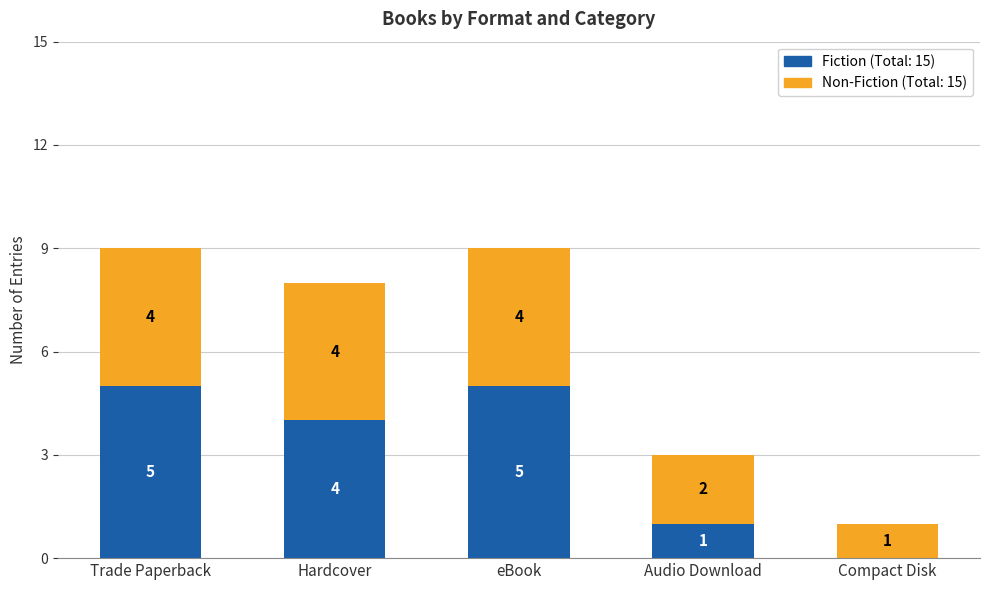

Reading left to right, list the values for the Fiction series.

Trade Paperback=5	Hardcover=4	eBook=5	Audio Download=1	Compact Disk=0